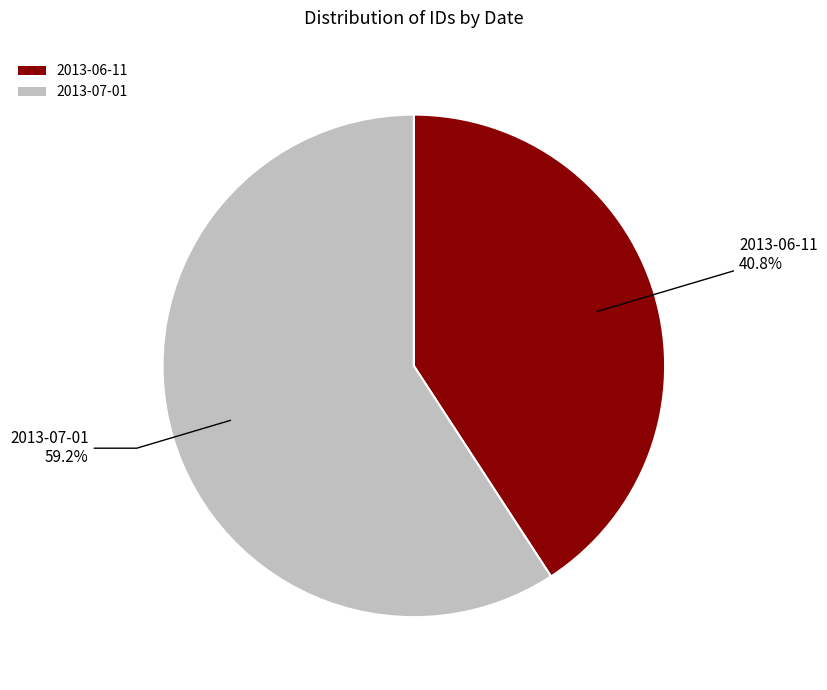

Is it true that 2013-07-01 is 59% of the pie?

True